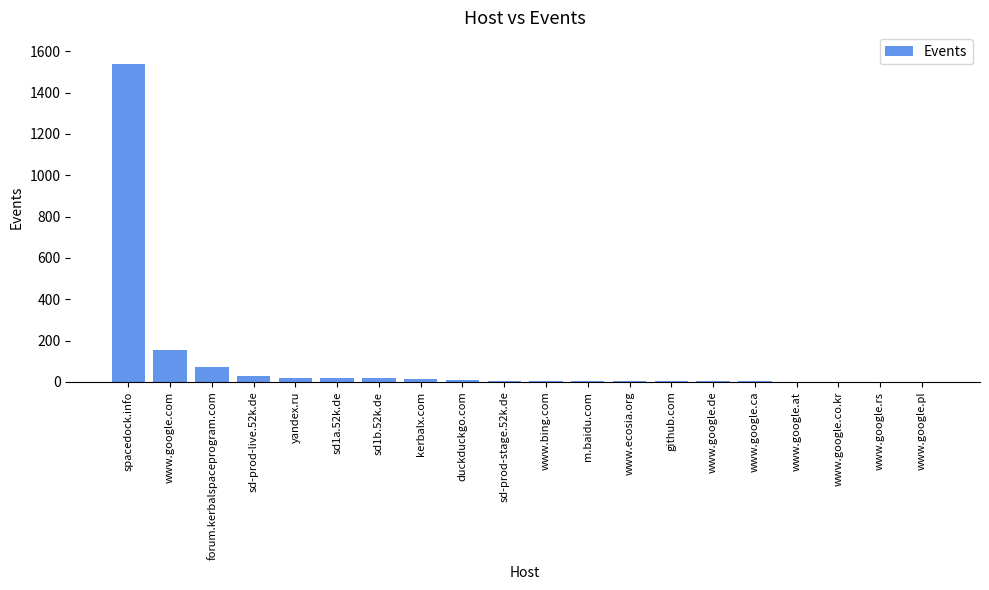

Is it true that the value at www.google.com is 155?

True